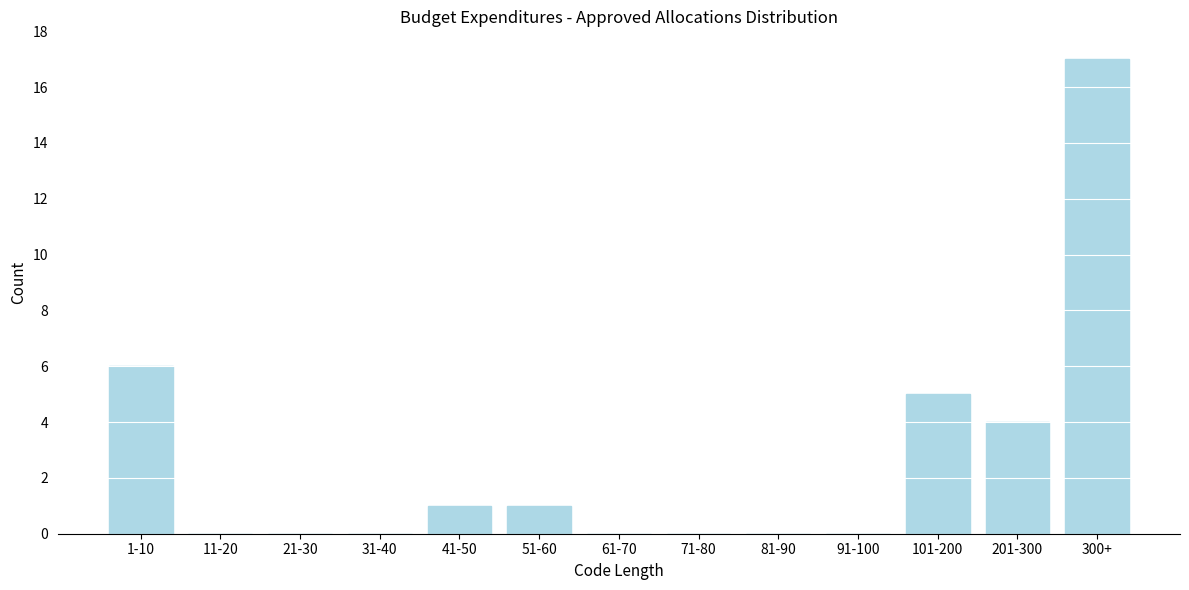

Reading right to left, extract all data points from this chart.

300+=17	201-300=4	101-200=5	91-100=0	81-90=0	71-80=0	61-70=0	51-60=1	41-50=1	31-40=0	21-30=0	11-20=0	1-10=6